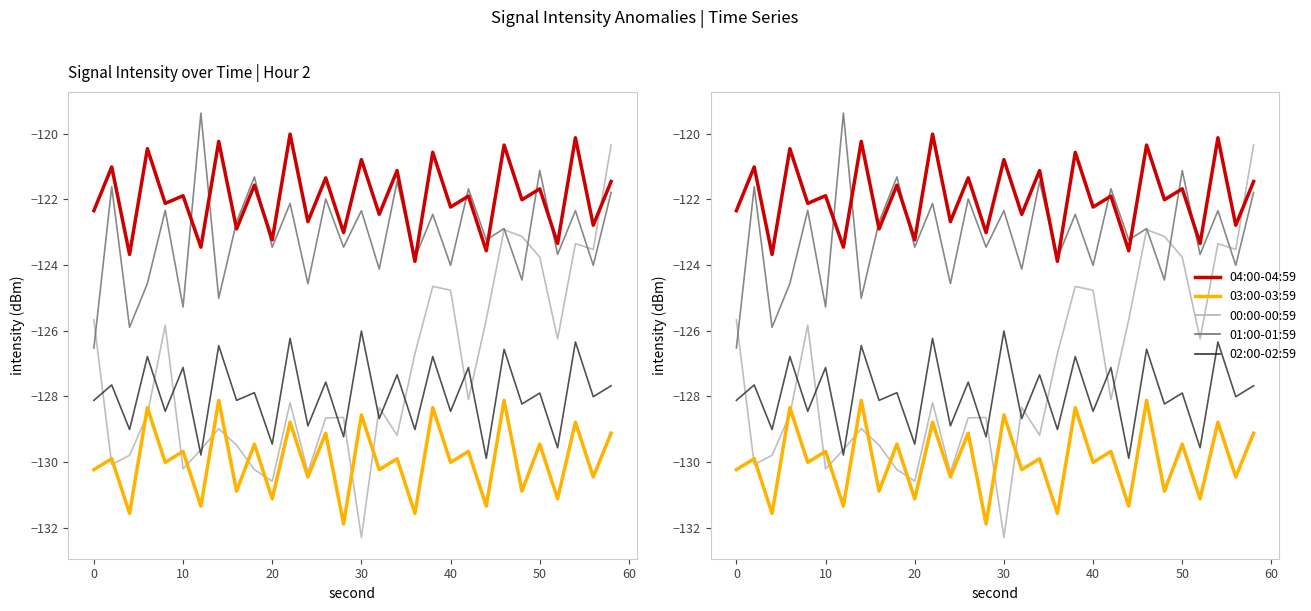

The 04:00-04:59 series shows -43.5 at 9. True or false?

False